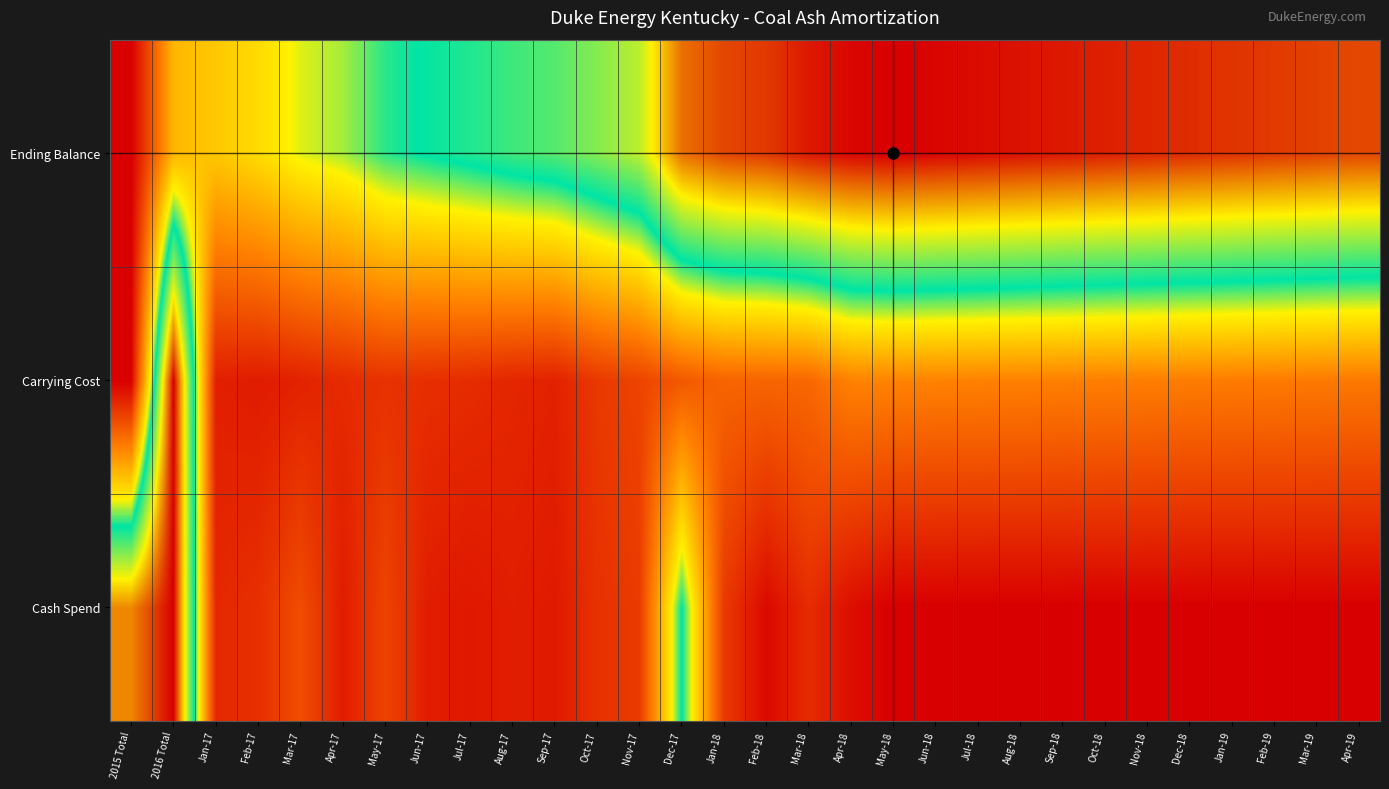

Reading left to right, what are all the values shown in this chart?

Cash Spend: 2015 Total=0.9	2016 Total=1.0	Jan-17=0.1	Feb-17=0.1	Mar-17=0.2	Apr-17=0.1	May-17=0.1	Jun-17=0.1	Jul-17=0.0	Aug-17=0.1	Sep-17=0.1	Oct-17=0.1	Nov-17=0.1	Dec-17=0.6	Jan-18=0.1	Feb-18=0.0	Mar-18=0.1	Apr-18=0.0	May-18=0.0	Jun-18=0.0	Jul-18=0.0	Aug-18=0.0	Sep-18=0.0	Oct-18=0.0	Nov-18=0.0	Dec-18=0.0	Jan-19=0.0	Feb-19=0.0	Mar-19=0.0	Apr-19=0.0
Carrying Cost: 2015 Total=0.0	2016 Total=1.0	Jan-17=0.1	Feb-17=0.1	Mar-17=0.1	Apr-17=0.1	May-17=0.1	Jun-17=0.1	Jul-17=0.1	Aug-17=0.1	Sep-17=0.1	Oct-17=0.1	Nov-17=0.1	Dec-17=0.2	Jan-18=0.2	Feb-18=0.2	Mar-18=0.2	Apr-18=0.3	May-18=0.3	Jun-18=0.3	Jul-18=0.3	Aug-18=0.3	Sep-18=0.2	Oct-18=0.2	Nov-18=0.2	Dec-18=0.2	Jan-19=0.2	Feb-19=0.2	Mar-19=0.2	Apr-19=0.2
Ending Balance: 2015 Total=0.0	2016 Total=0.3	Jan-17=0.4	Feb-17=0.4	Mar-17=0.5	Apr-17=0.5	May-17=0.5	Jun-17=0.6	Jul-17=0.6	Aug-17=0.6	Sep-17=0.6	Oct-17=0.7	Nov-17=0.7	Dec-17=0.9	Jan-18=0.9	Feb-18=0.9	Mar-18=1.0	Apr-18=1.0	May-18=1.0	Jun-18=1.0	Jul-18=1.0	Aug-18=1.0	Sep-18=1.0	Oct-18=1.0	Nov-18=1.0	Dec-18=1.0	Jan-19=0.9	Feb-19=0.9	Mar-19=0.9	Apr-19=0.9